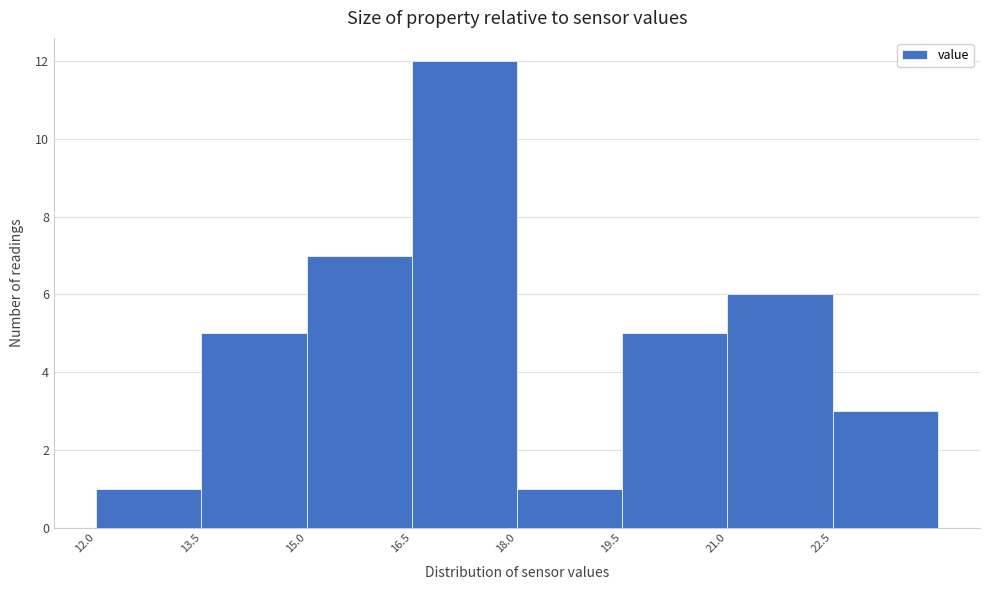

Reading left to right, list every bar in this chart as the range it spans on the x-axis followed by its height. Neither the bar edges nor the heights are printed on the chart, so give them approximately, as read against the axes.

12.0 to 13.5: 1
13.5 to 15.0: 5
15.0 to 16.5: 7
16.5 to 18.0: 12
18.0 to 19.5: 1
19.5 to 21.0: 5
21.0 to 22.5: 6
22.5 to 24.0: 3